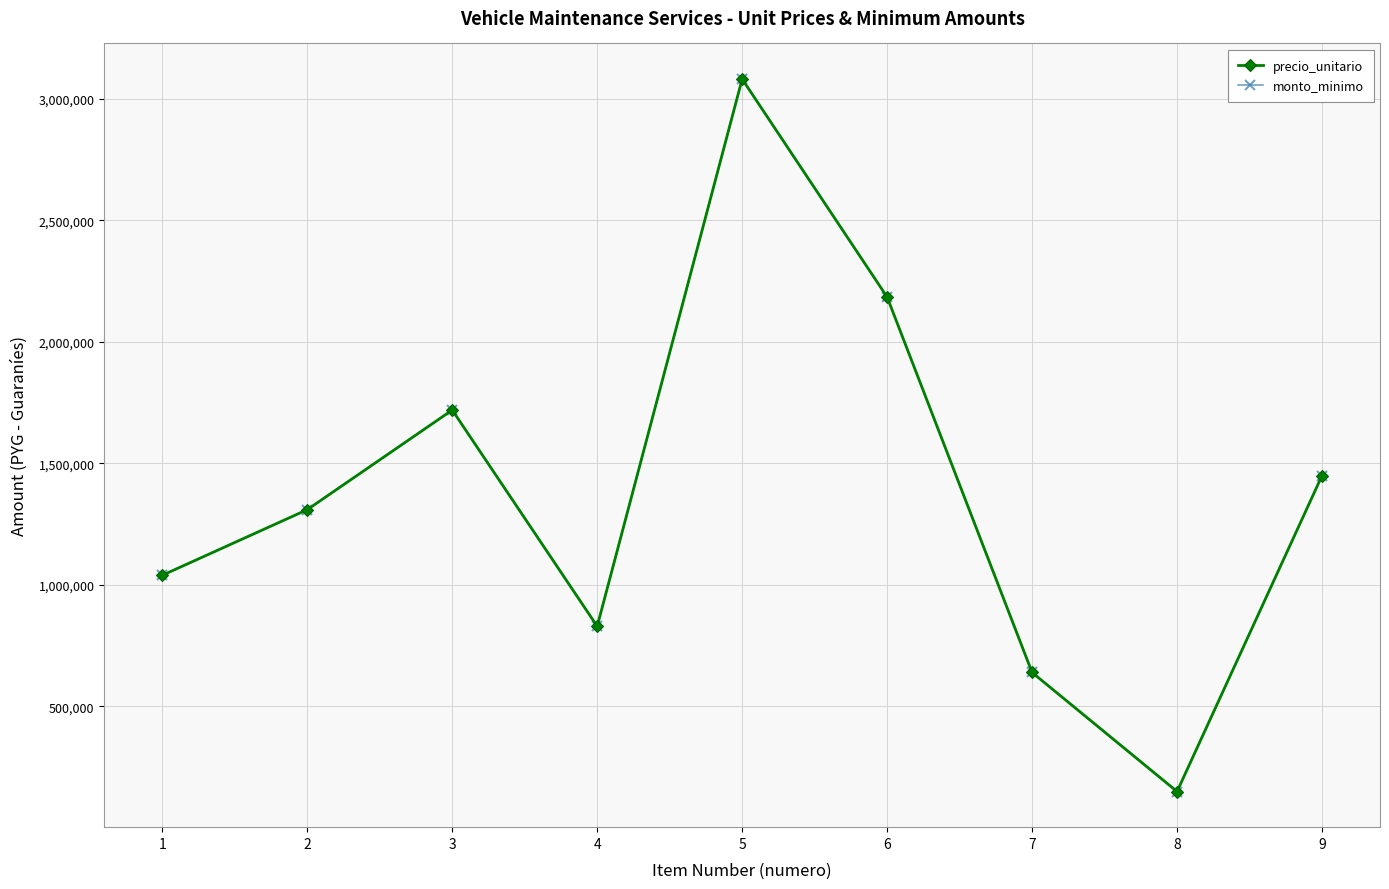

Does the chart have visible grid lines?

Yes